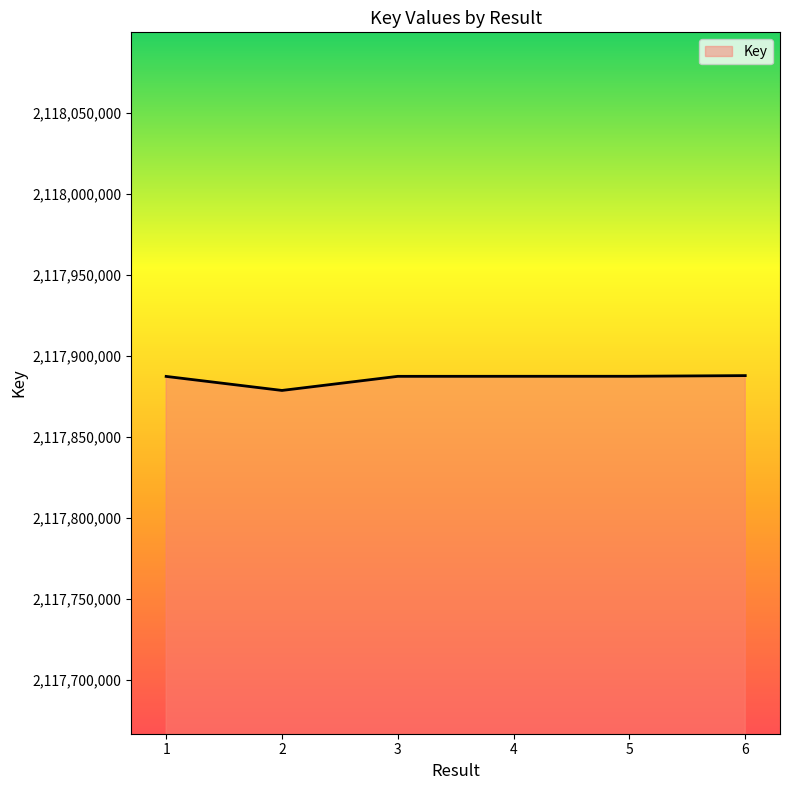

How many values are below 2117887285?

3